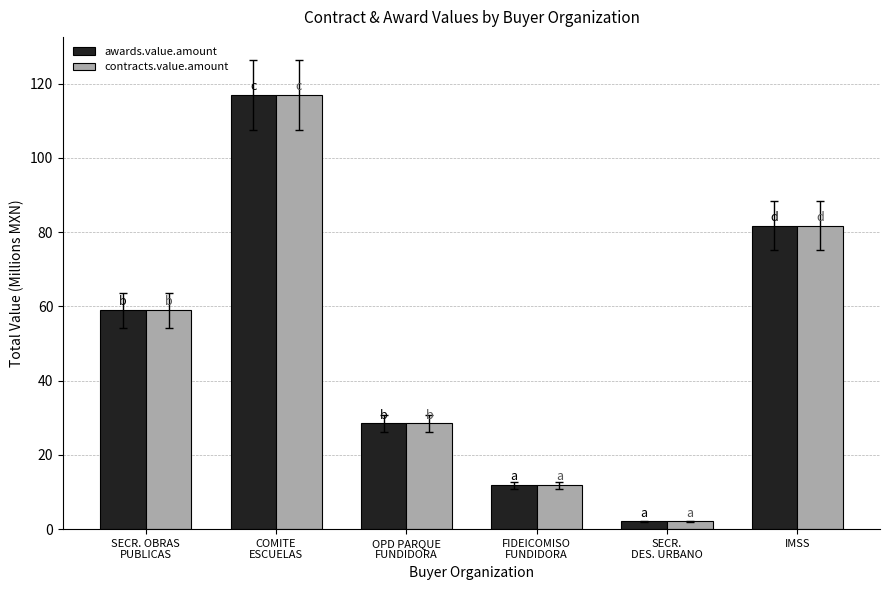

What is the label of the 2nd bar from the right?

SECR.
DES. URBANO